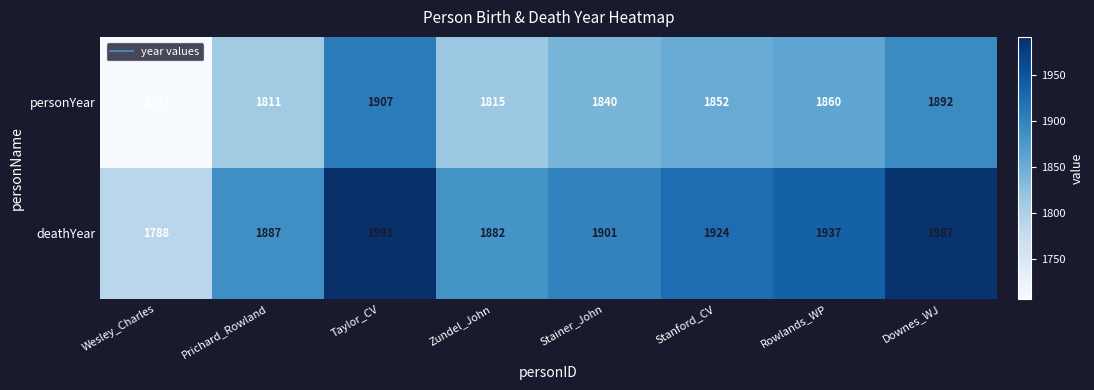

At which category is the sum across all series the highest?

Taylor_CV